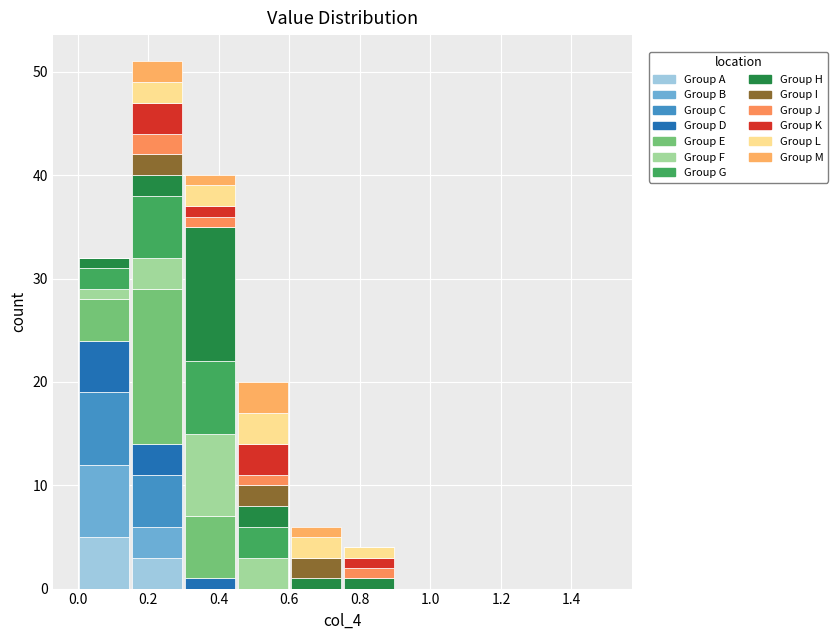

Which range on the x-axis has the tallest stacked bar (by total height)?

0.15 to 0.30